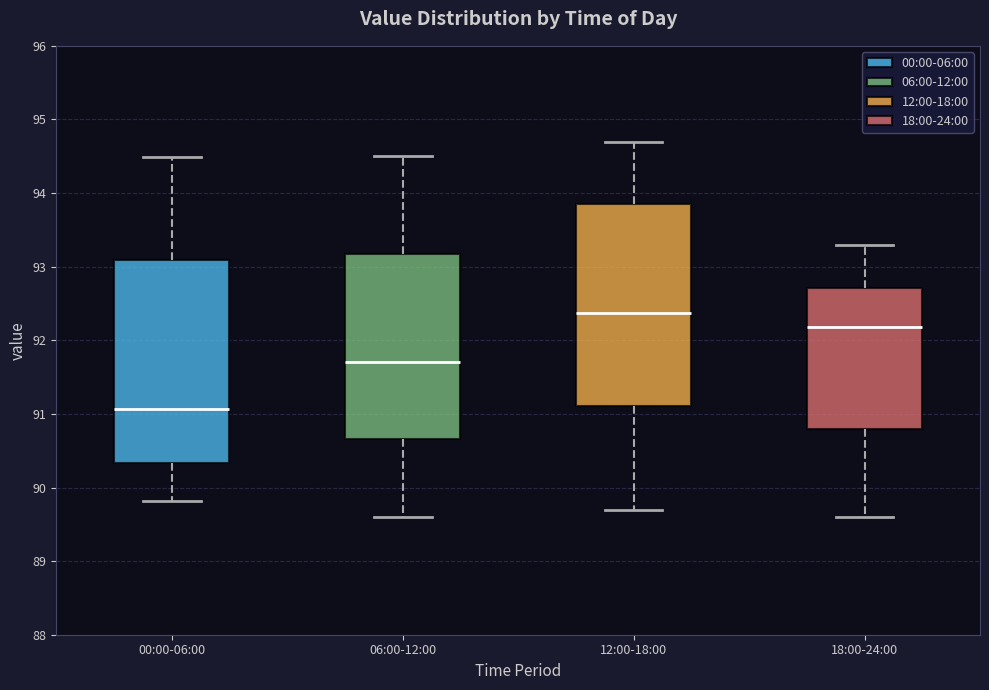

Which box's median line is the highest?

12:00-18:00